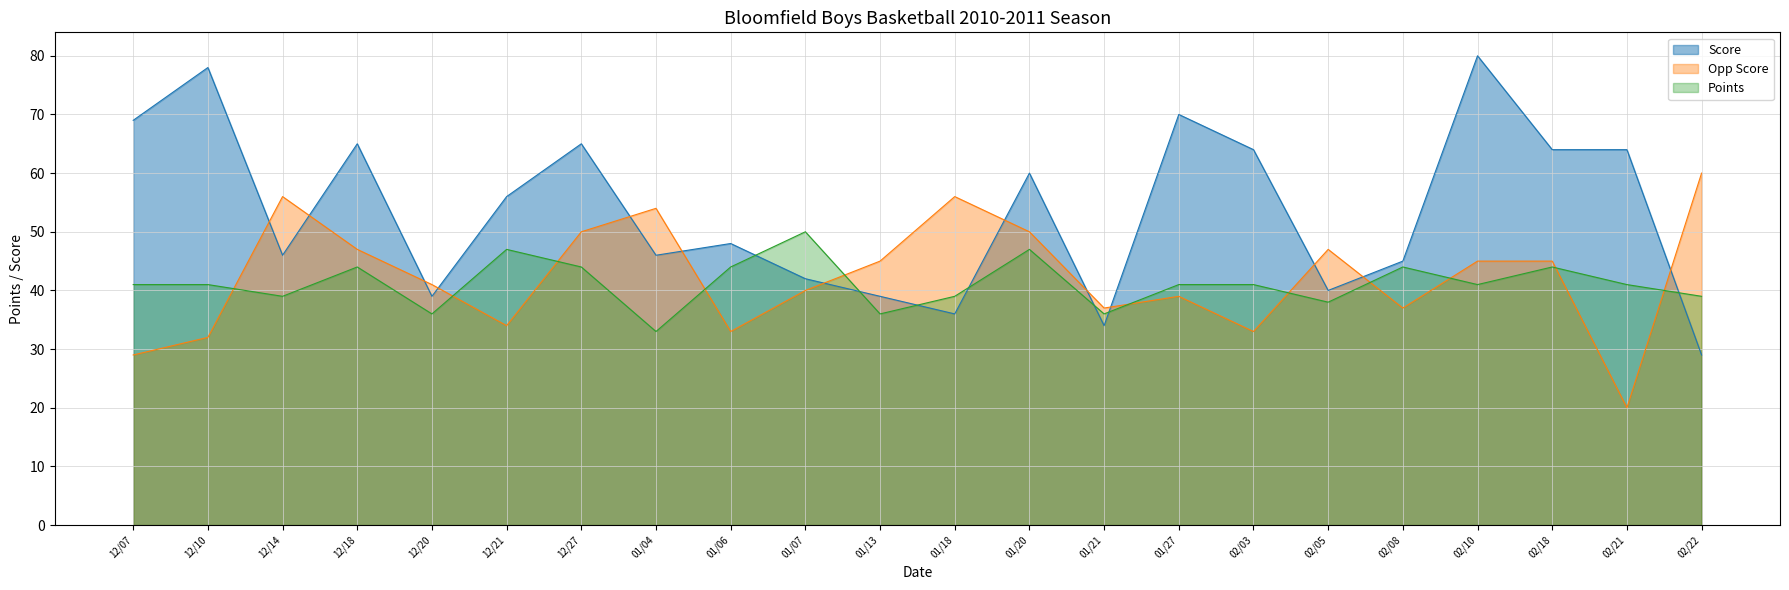

What is the smallest value displayed?

20